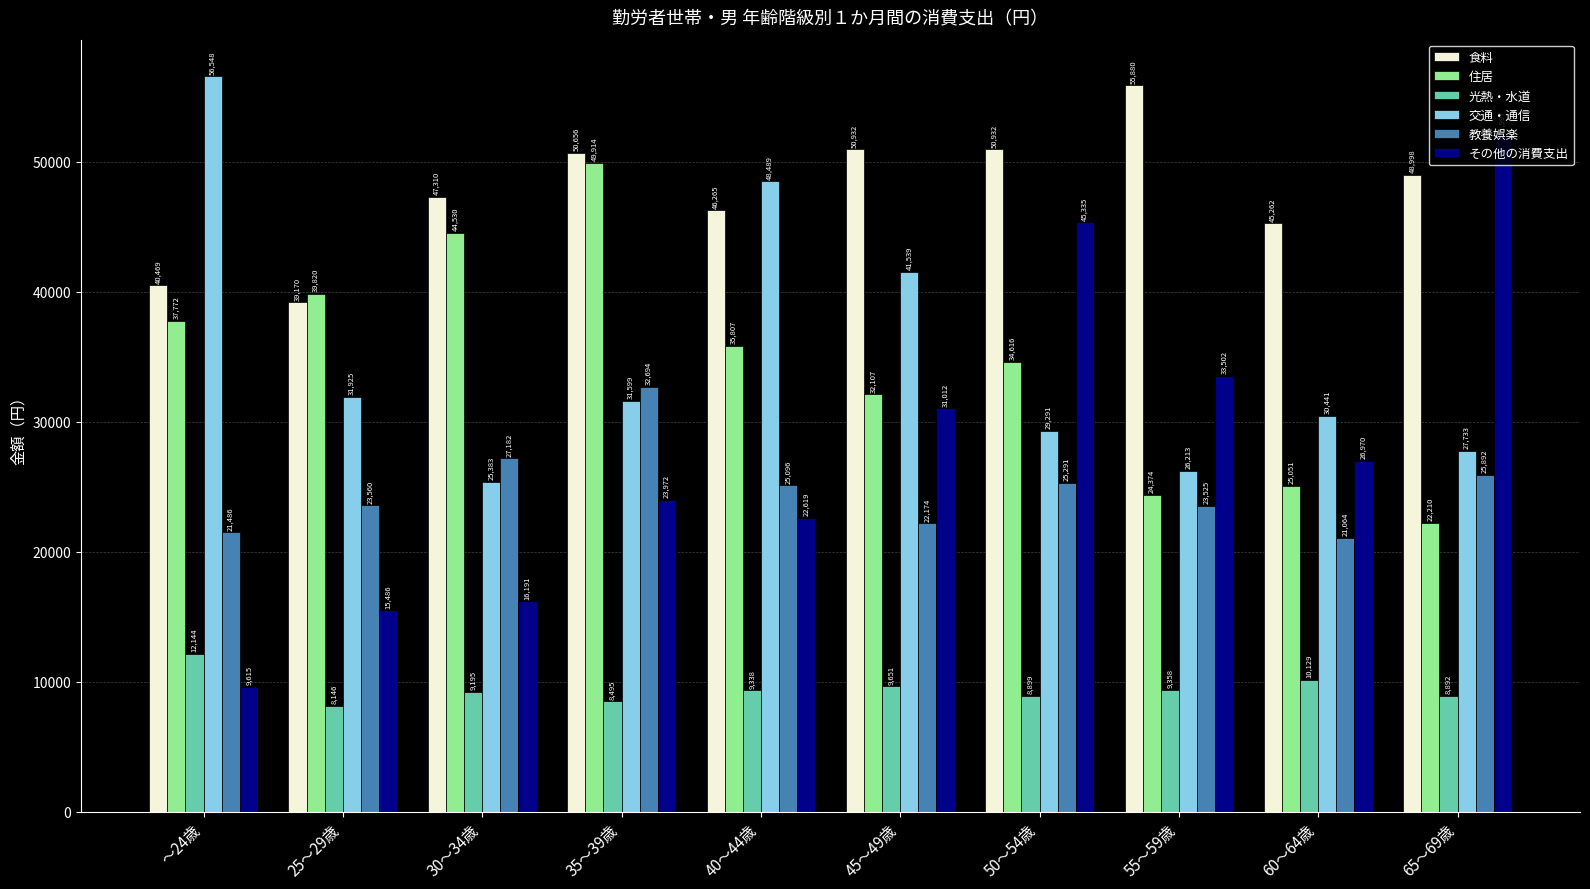

Reading left to right, transcribe all the data shown in this chart.

食料: ～24歳=40469	25～29歳=39170	30～34歳=47310	35～39歳=50656	40～44歳=46265	45～49歳=50932	50～54歳=50932	55～59歳=55880	60～64歳=45262	65～69歳=48998
住居: ～24歳=37772	25～29歳=39820	30～34歳=44530	35～39歳=49914	40～44歳=35807	45～49歳=32107	50～54歳=34616	55～59歳=24374	60～64歳=25051	65～69歳=22210
光熱・水道: ～24歳=12144	25～29歳=8146	30～34歳=9195	35～39歳=8495	40～44歳=9338	45～49歳=9651	50～54歳=8899	55～59歳=9358	60～64歳=10129	65～69歳=8892
交通・通信: ～24歳=56548	25～29歳=31925	30～34歳=25383	35～39歳=31599	40～44歳=48489	45～49歳=41539	50～54歳=29291	55～59歳=26213	60～64歳=30441	65～69歳=27733
教養娯楽: ～24歳=21486	25～29歳=23560	30～34歳=27182	35～39歳=32694	40～44歳=25096	45～49歳=22174	50～54歳=25291	55～59歳=23525	60～64歳=21064	65～69歳=25892
その他の消費支出: ～24歳=9615	25～29歳=15486	30～34歳=16191	35～39歳=23972	40～44歳=22619	45～49歳=31012	50～54歳=45335	55～59歳=33502	60～64歳=26970	65～69歳=51997